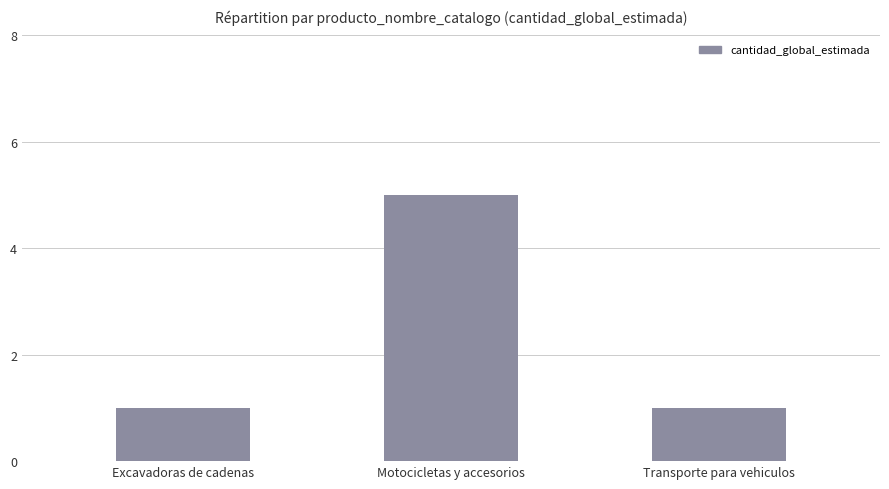

True or false: the data shows 5 at Motocicletas y accesorios.

True